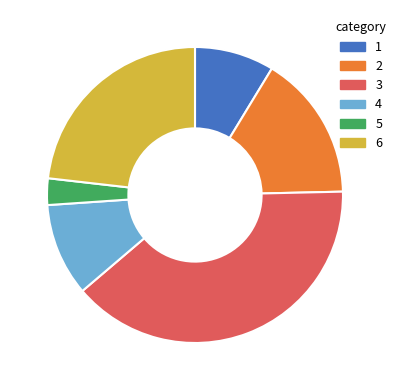

Do 2 and 5 together represent more than half of the pie?

No